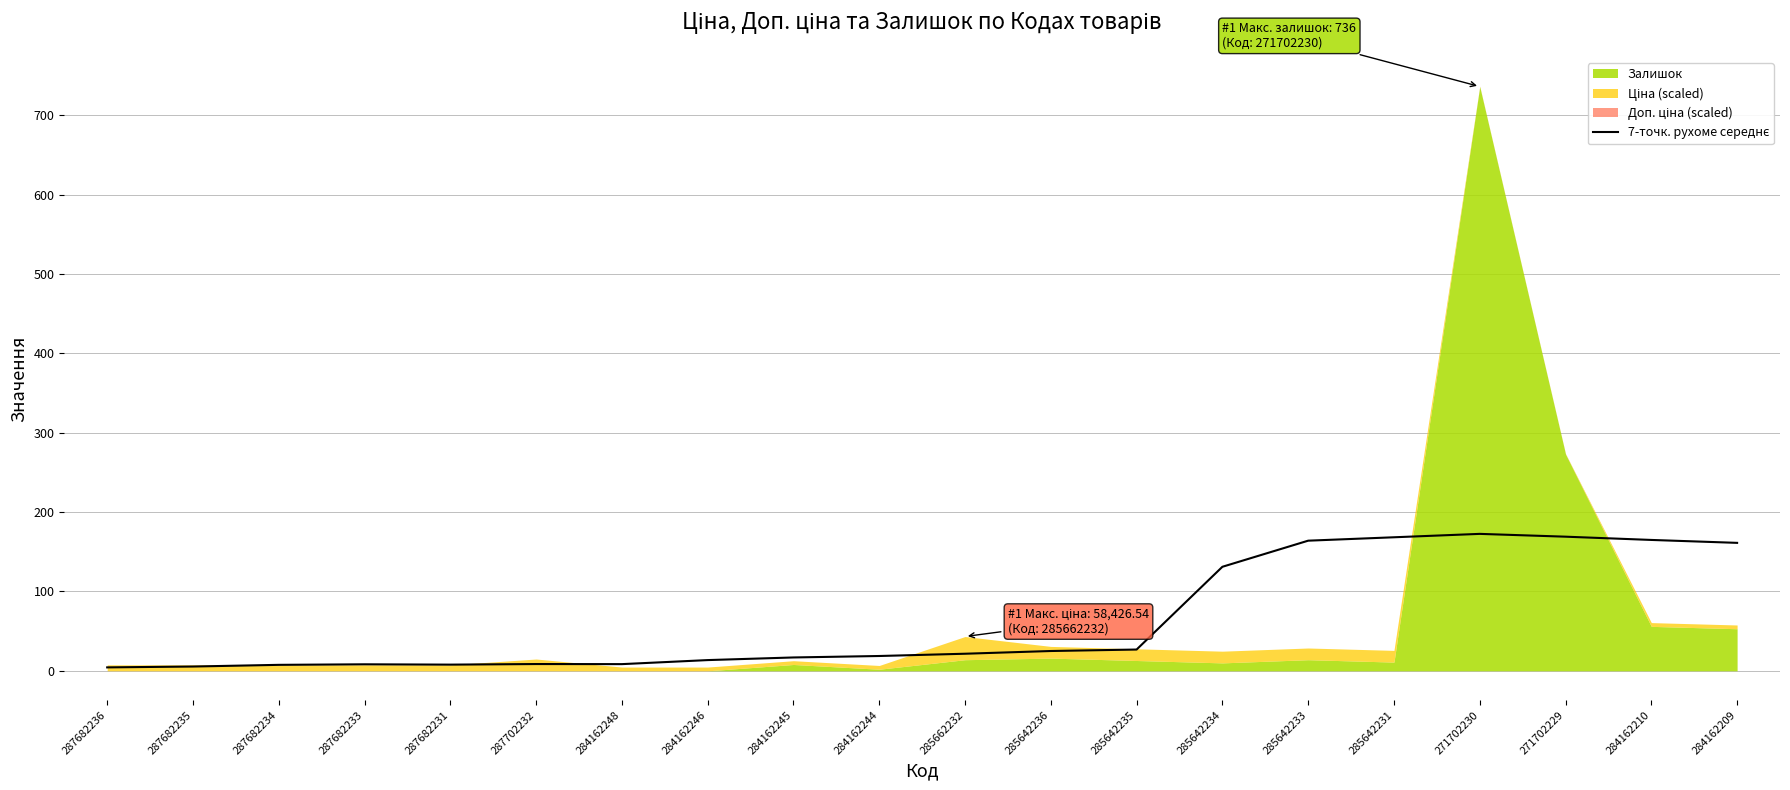

Where is the first local maximum?

287682233